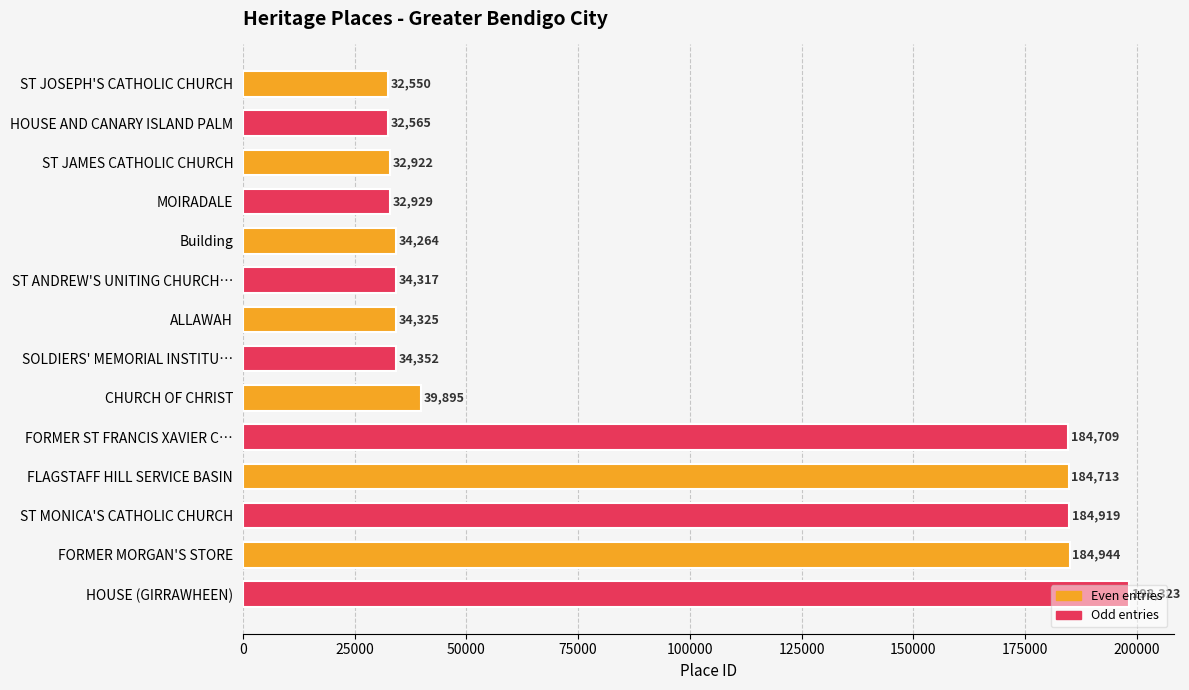

Where is the data nearest to the value 115436?

FORMER ST FRANCIS XAVIER C…